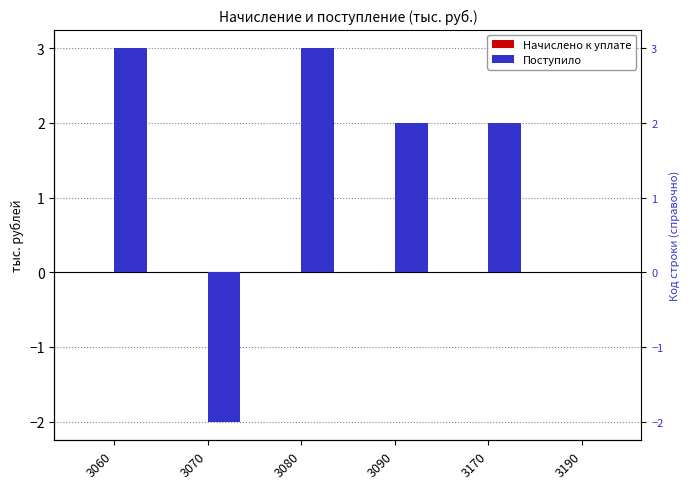

How many positive values does the Поступило series have?

4